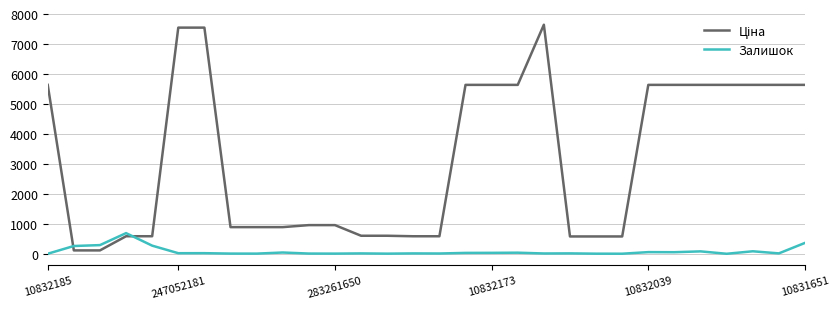

What is the difference between the maximum and minimum values in the Залишок series?

689.0